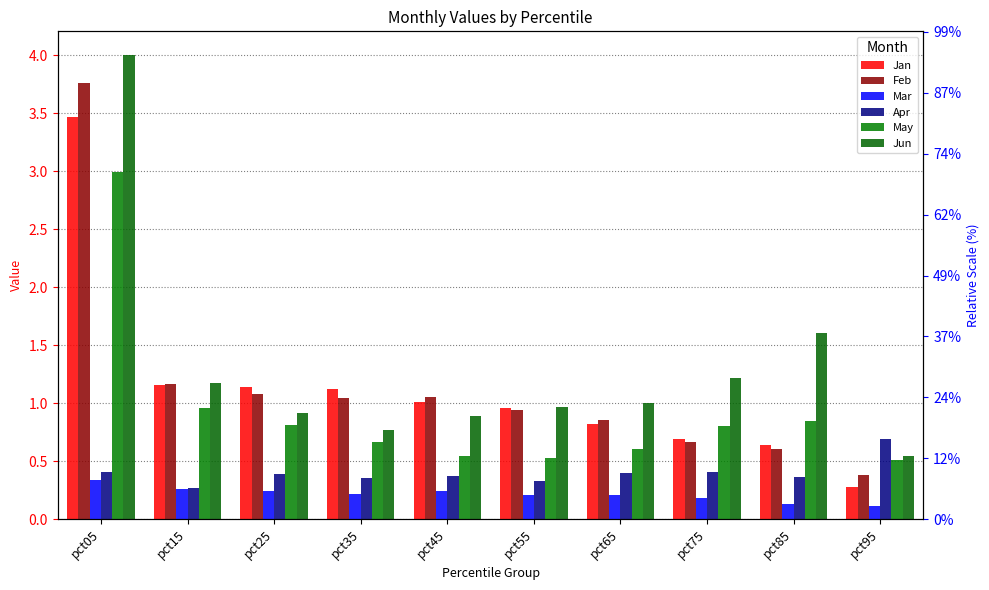

Which category has the lowest value across all series?

pct95